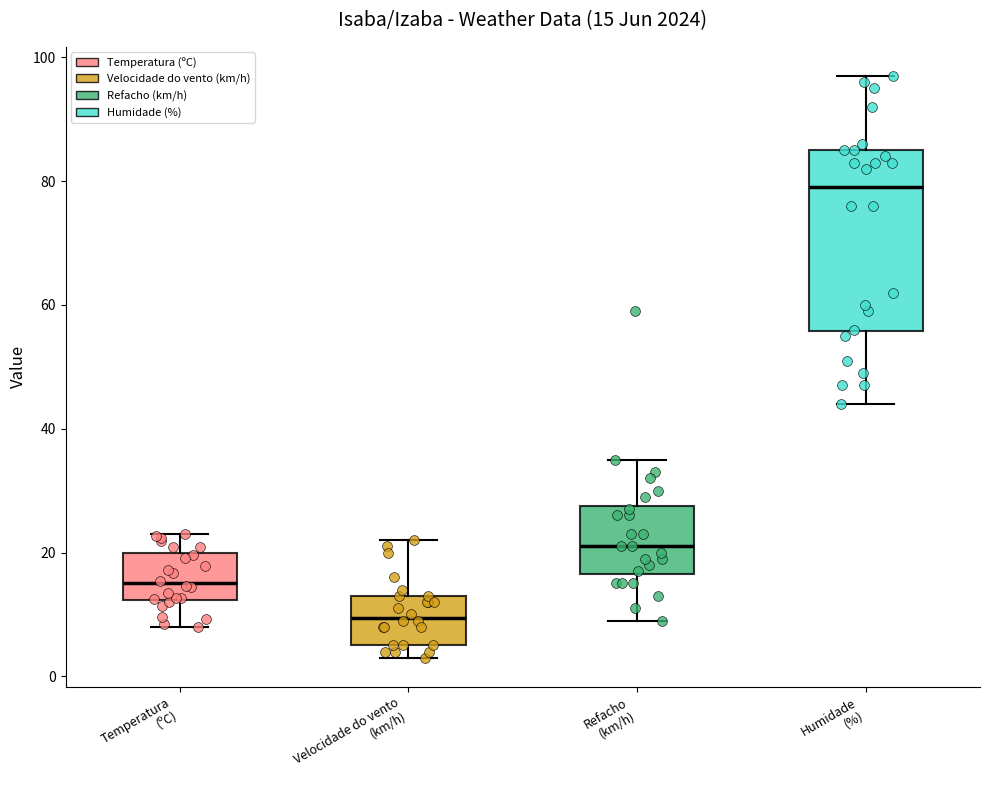

Which box is the tallest, from its lower edge to its upper edge?

Humidade (%)